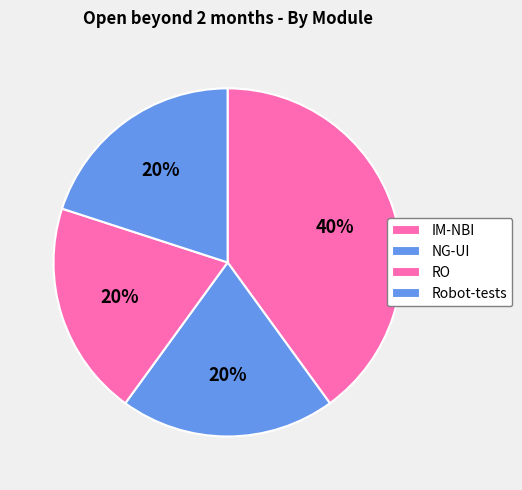

What percentage do NG-UI and Robot-tests together represent?

40.0%